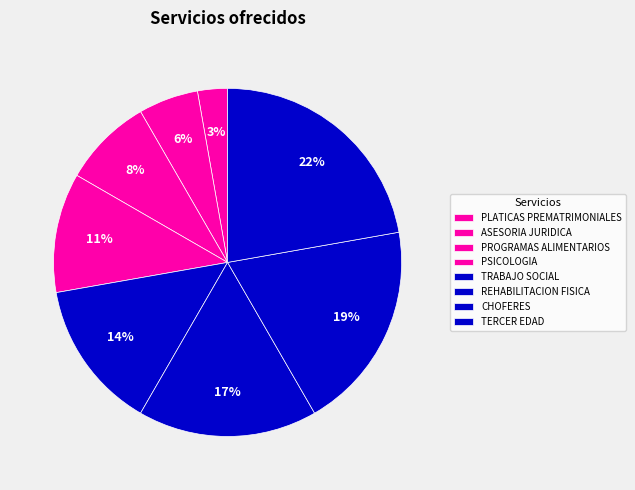

To the nearest percent, what is the combined percentage of CHOFERES and REHABILITACION FISICA?

36%